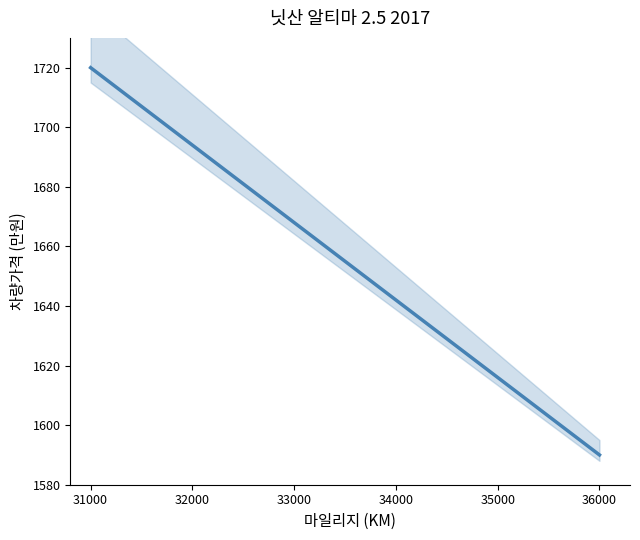

Reading left to right, transcribe all the data shown in this chart.

1720.0	1715.5	1711.0	1706.6	1702.1	1697.6	1693.1	1688.6	1684.1	1679.7	1675.2	1670.7	1666.2	1661.7	1657.2	1652.8	1648.3	1643.8	1639.3	1634.8	1630.3	1625.9	1621.4	1616.9	1612.4	1607.9	1603.4	1599.0	1594.5	1590.0